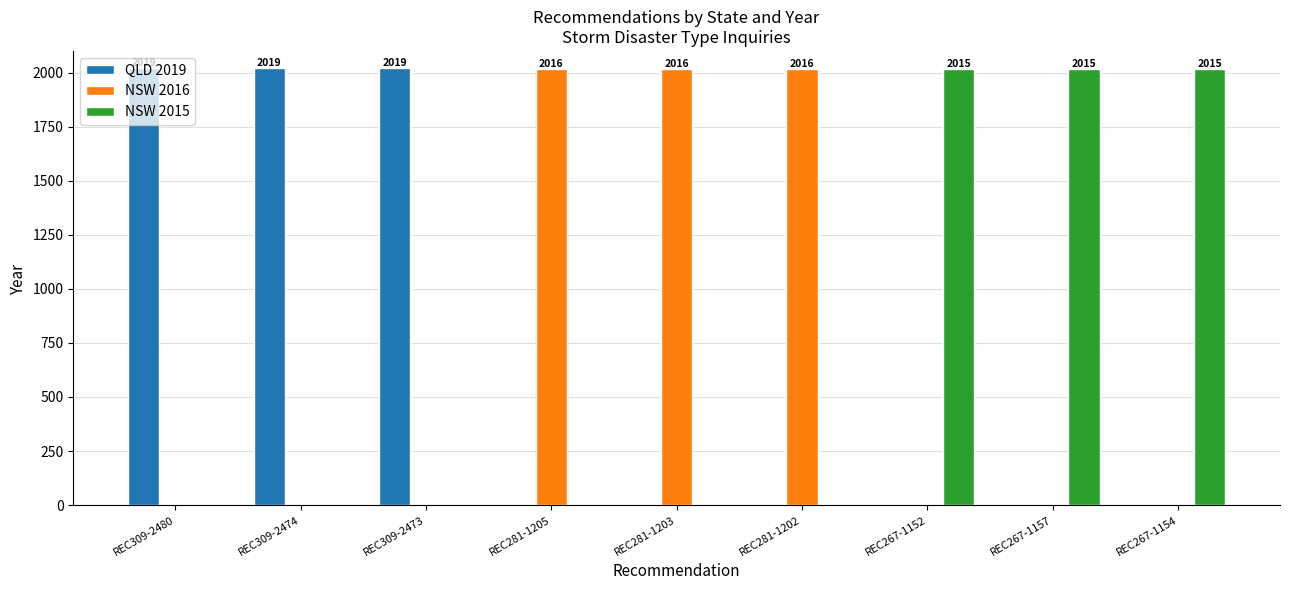

Is the value of NSW 2016 at REC267-1152 greater than the value of QLD 2019 at REC309-2480?

No